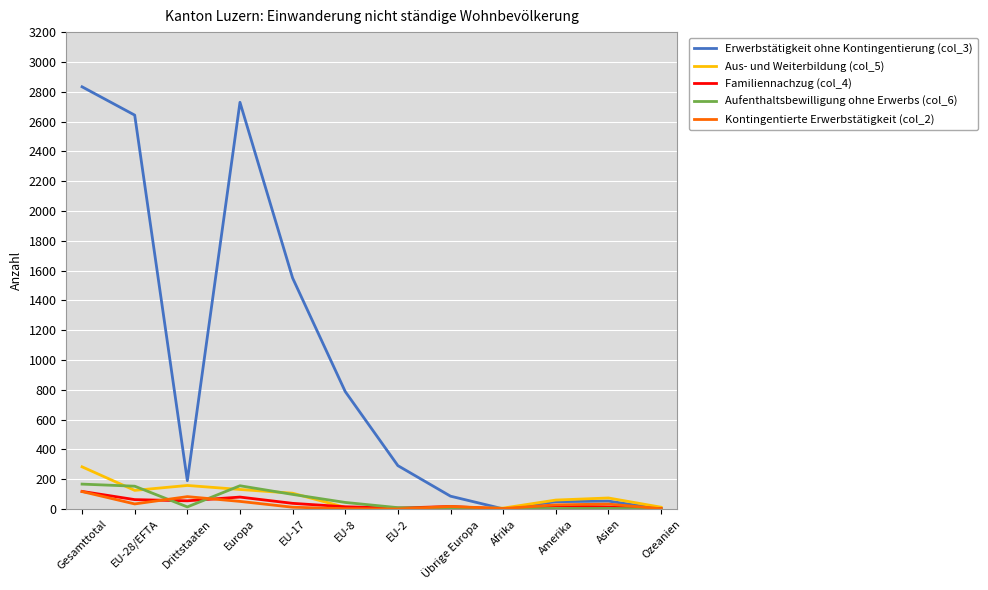

Which series changed the most between EU-28/EFTA and Europa?

Erwerbstätigkeit ohne Kontingentierung (col_3)